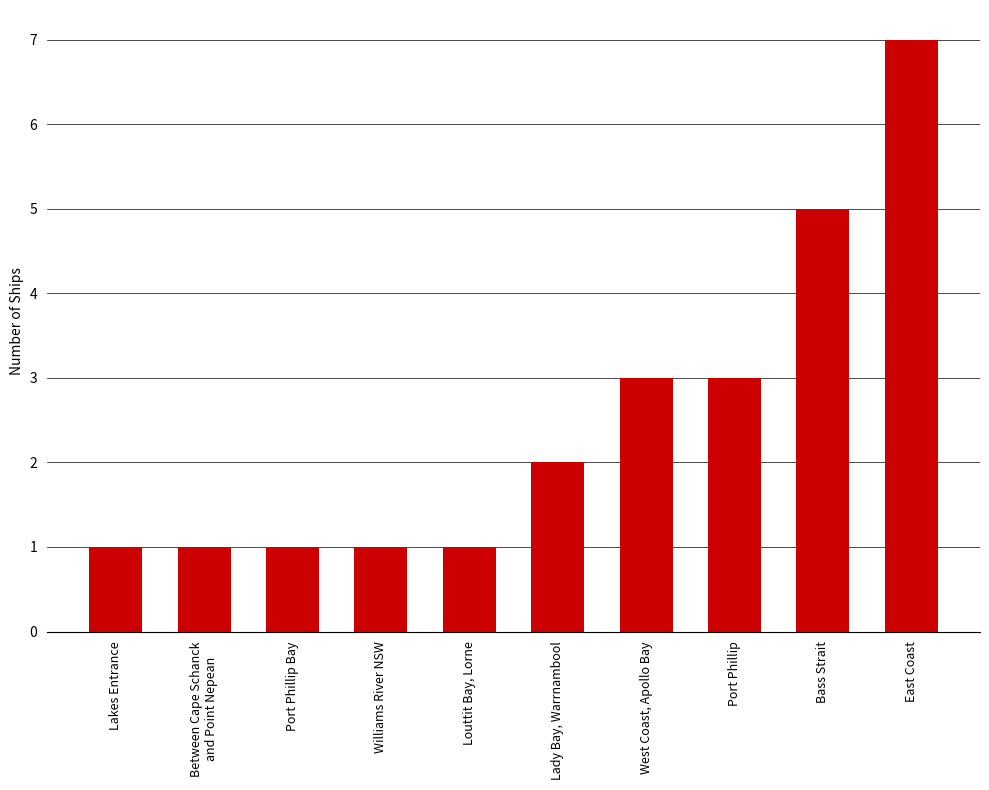

What is the change in value from Louttit Bay, Lorne to Port Phillip?

+2